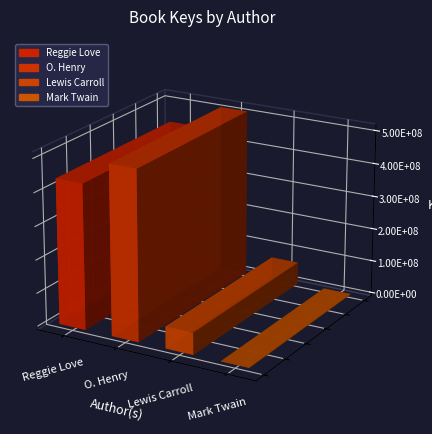

Count the number of values greater than 436754150.

1